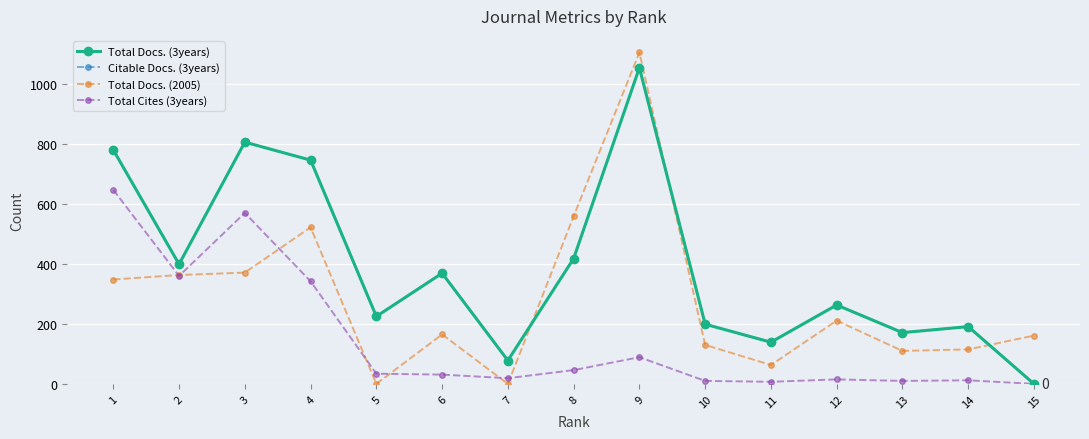

Does the chart display data point markers on the line(s)?

Yes